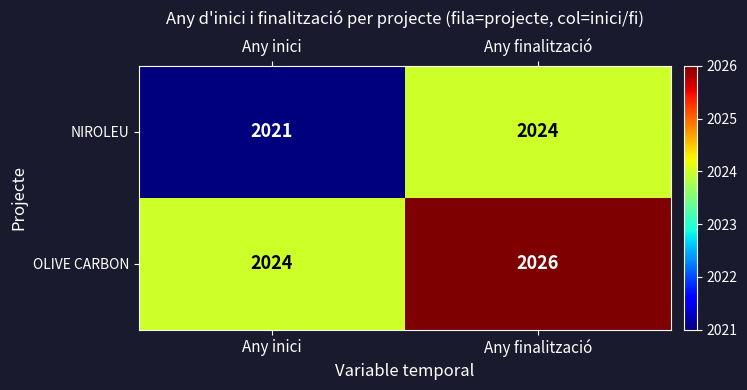

What is the sum of the OLIVE CARBON values at Any finalització and Any inici?

4050